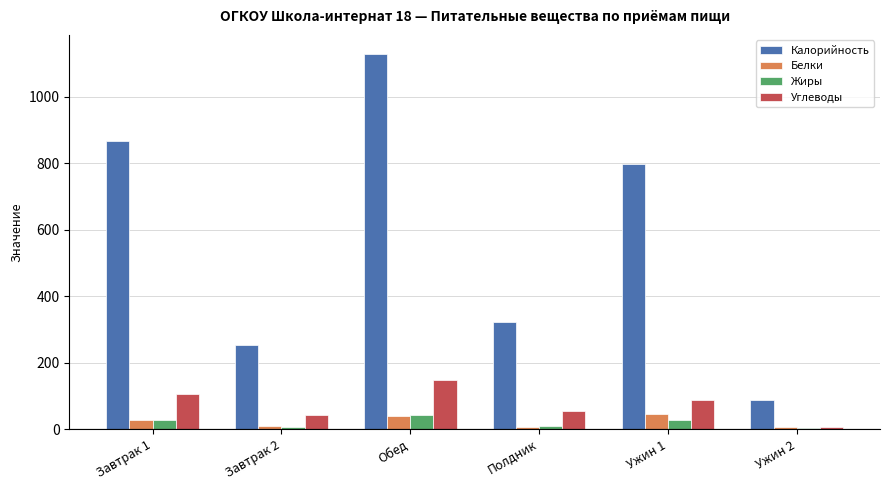

What is the difference between the highest and lowest values at Ужин 1?

768.0